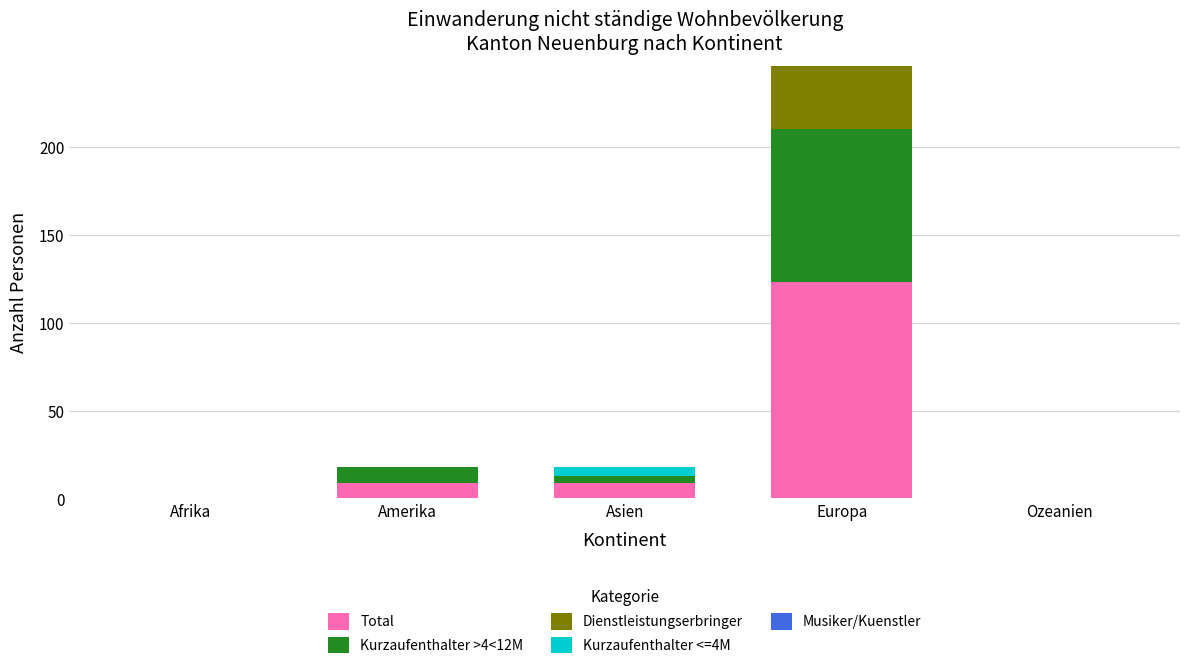

Reading left to right, what are the values for Total?

Afrika=0	Amerika=9	Asien=9	Europa=123	Ozeanien=0